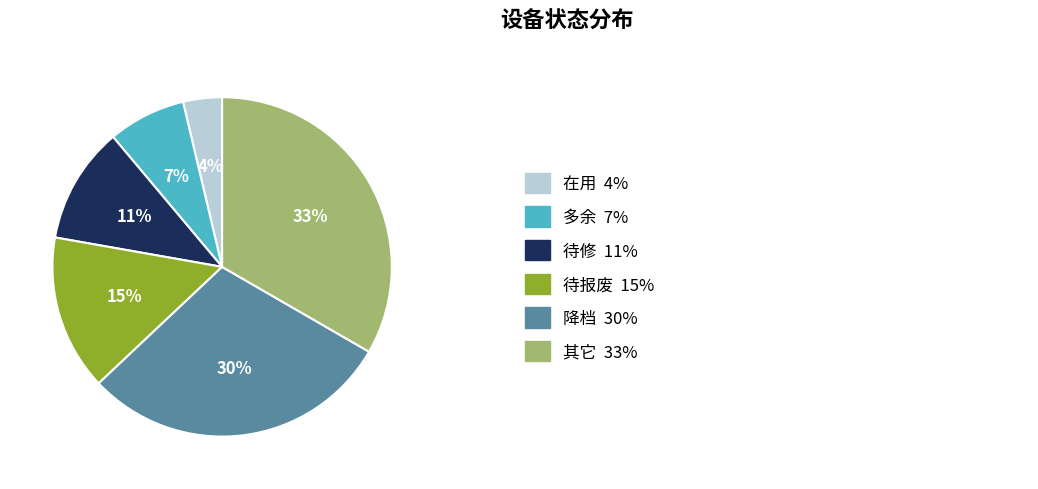

To the nearest percent, what is the average slice percentage?

17%